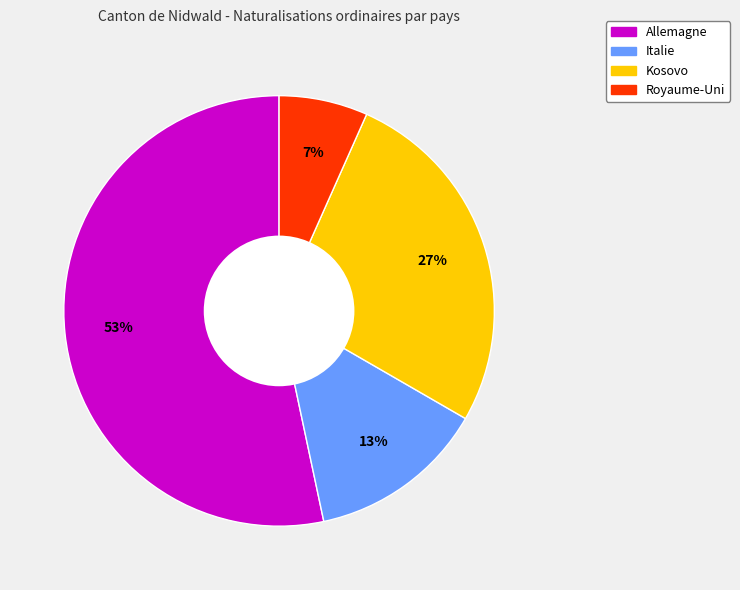

Which category has the smallest portion of the pie?

Royaume-Uni